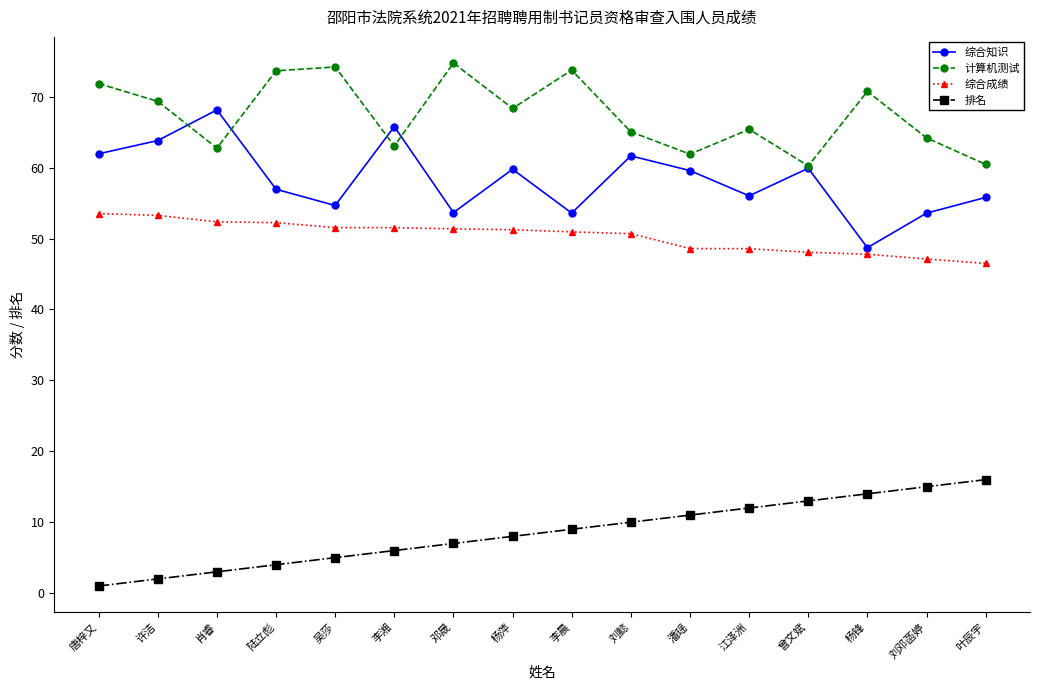

Which series has the largest range (max minus min)?

综合知识